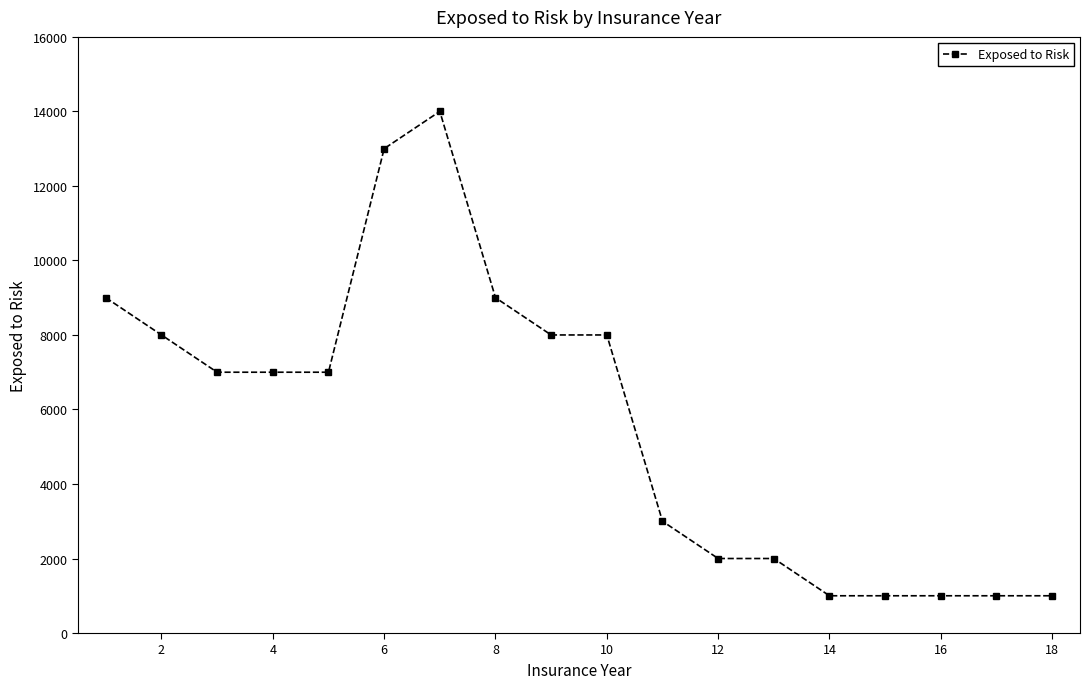

What is the difference between the maximum and minimum values?

13000